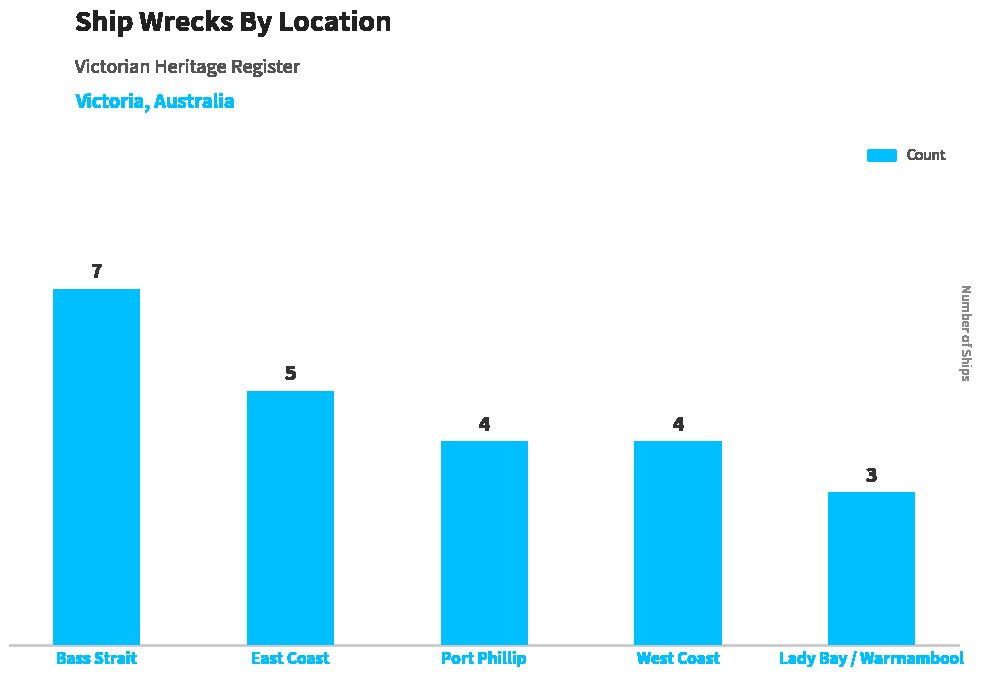

What is the sum of all values?

23